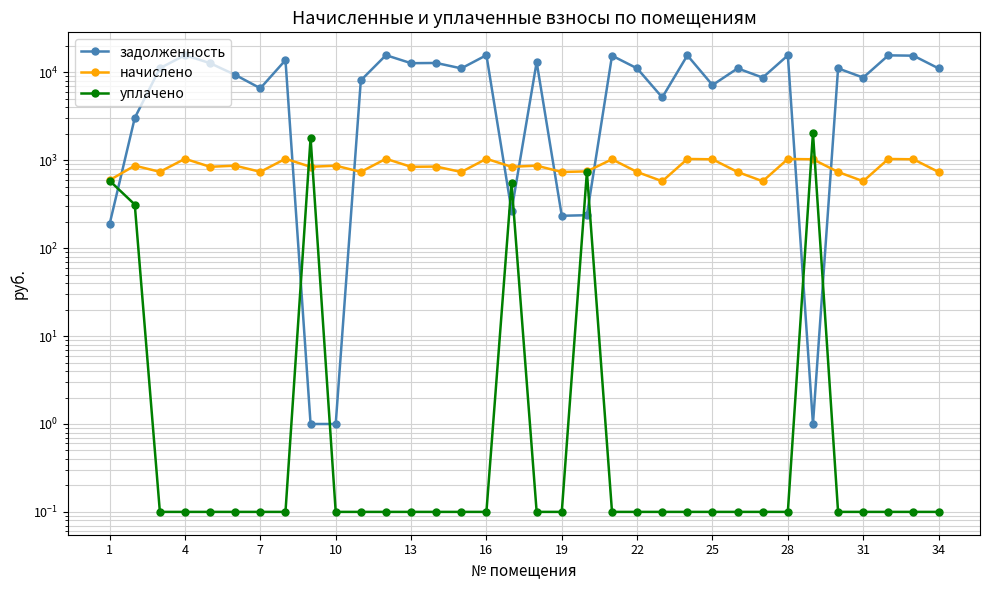

Is it true that начислено equals 700.3 at 22?

False